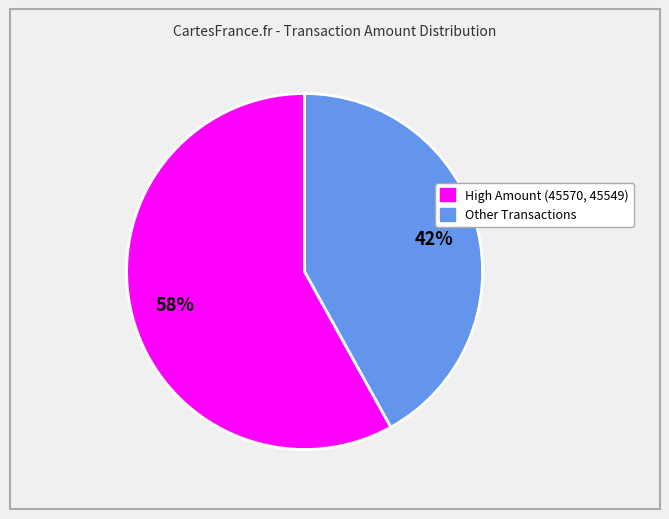

Count the number of slices in the pie.

2